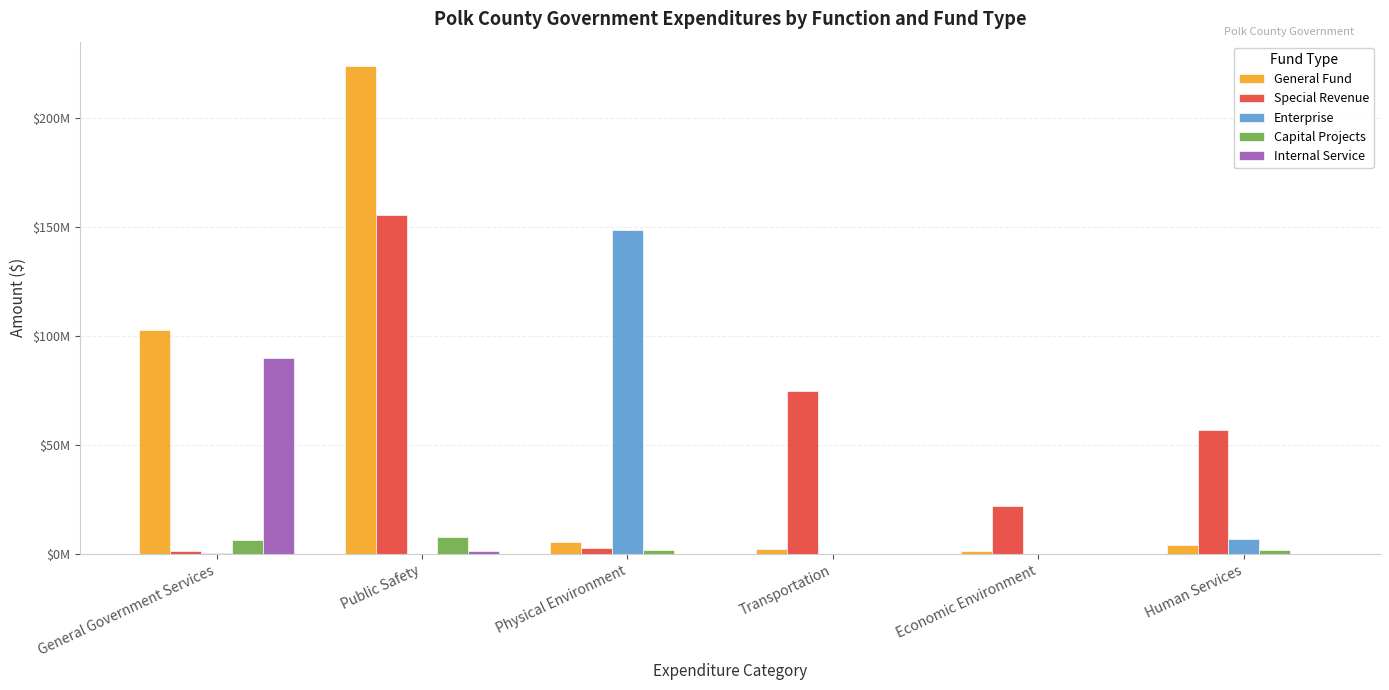

Reading left to right, what are all the values shown in this chart?

General Fund: 102907990	223882771	5390604	2159375	1497786	3985110
Special Revenue: 1463934	155743183	2857118	74802120	22227201	56820827
Enterprise: 557732	0	148512172	0	0	6868881
Capital Projects: 6427553	7638375	1850001	0	0	1636868
Internal Service: 90013312	1194620	0	0	0	0